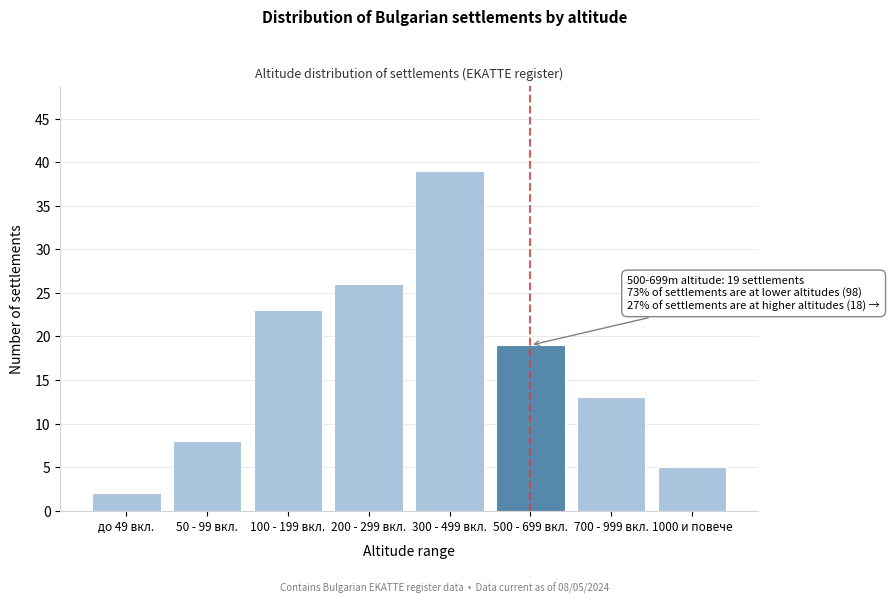

Reading right to left, list all the values displayed in this chart.

1000 и повече=5	700 - 999 вкл.=13	500 - 699 вкл.=19	300 - 499 вкл.=39	200 - 299 вкл.=26	100 - 199 вкл.=23	50 - 99 вкл.=8	до 49 вкл.=2